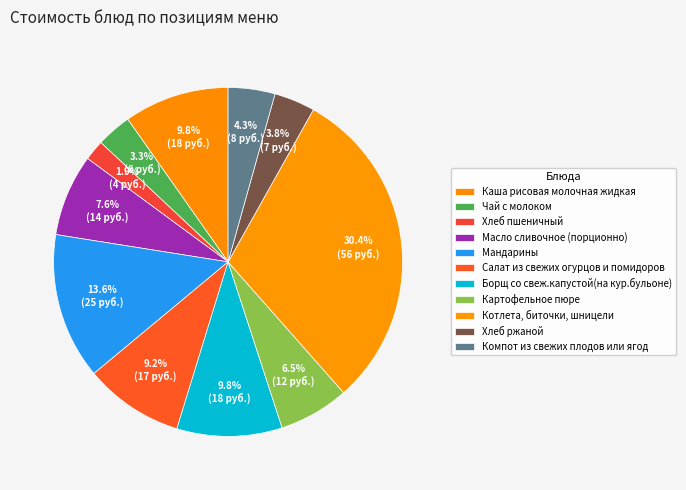

Which slice is the largest?

Котлета, биточки, шницели